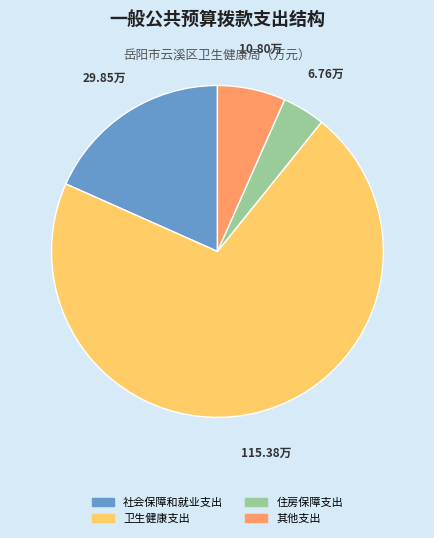

Which slice represents more than half of the pie?

卫生健康支出